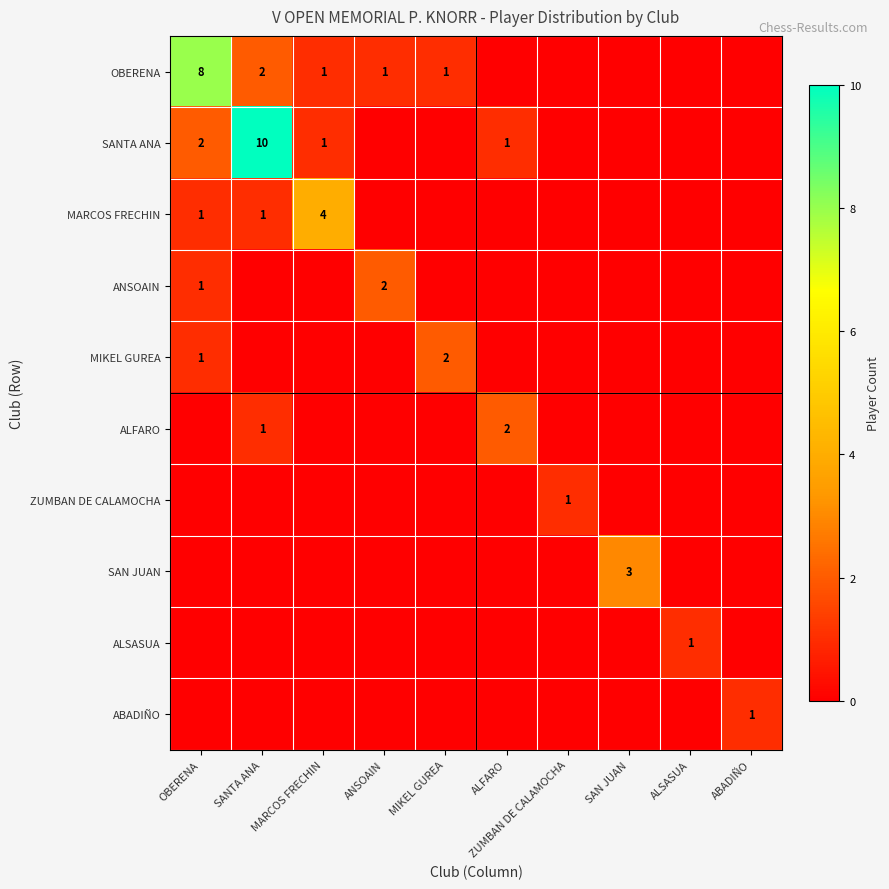

Is the value of SANTA ANA at SANTA ANA greater than the value of OBERENA at MIKEL GUREA?

Yes